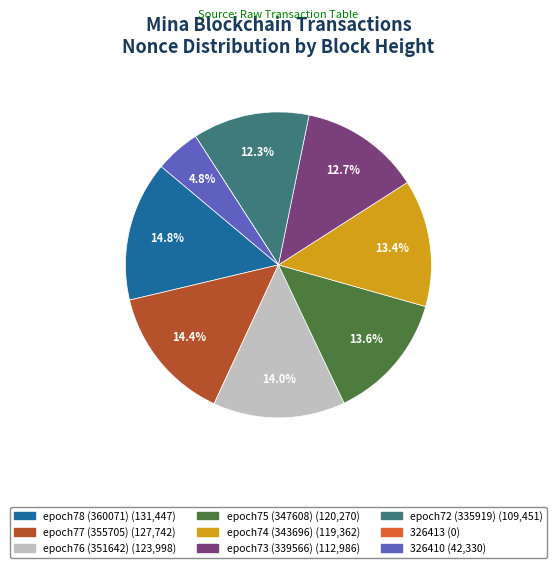

Is the sum of epoch75 (347608) and epoch78 (360071) greater than half?

No